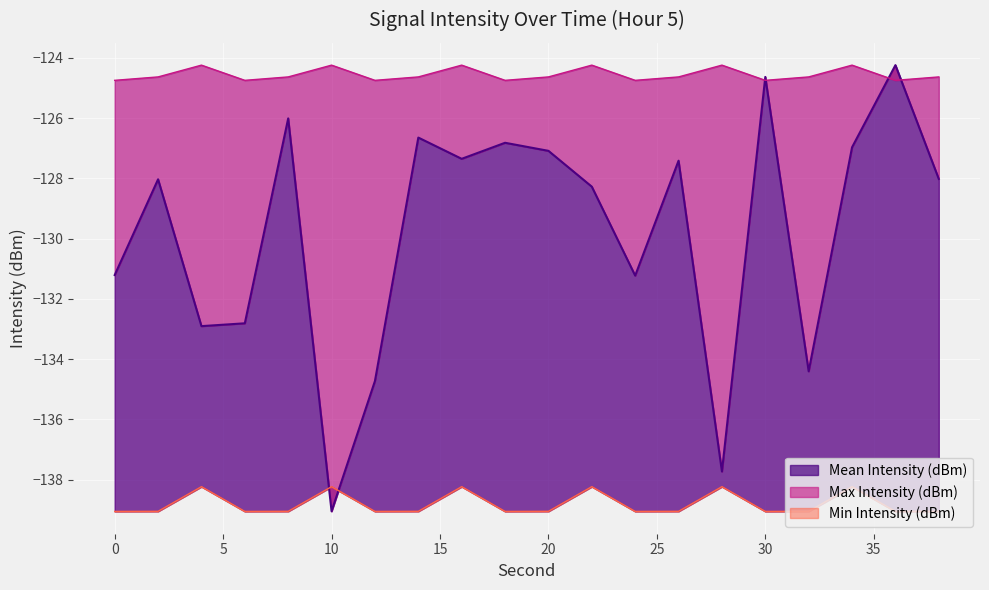

What are all the series names shown in the legend?

Mean Intensity (dBm), Max Intensity (dBm), Min Intensity (dBm)